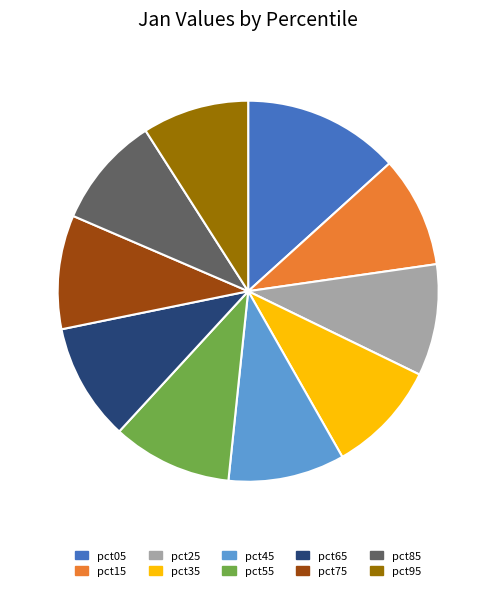

Between pct05 and pct45, which is larger?

pct05